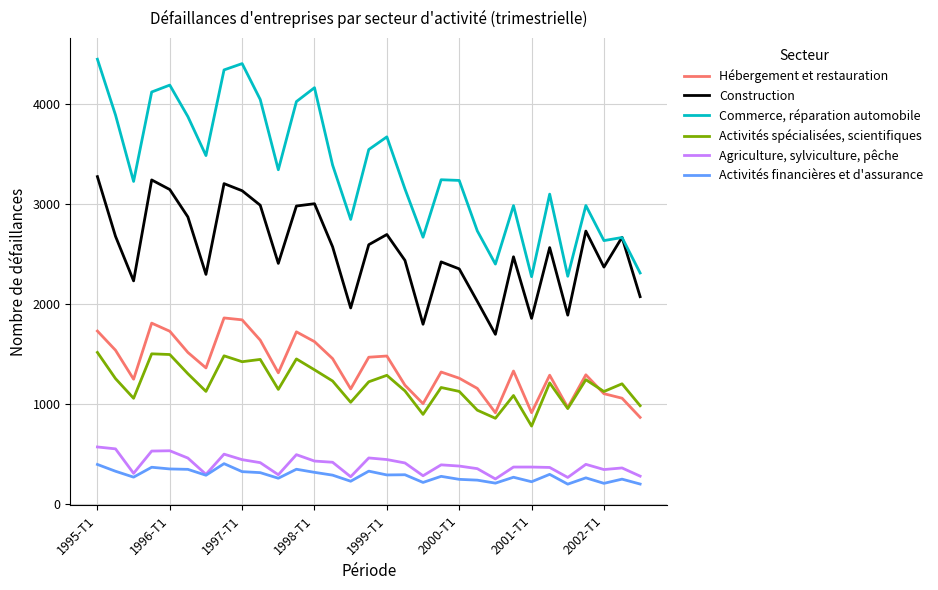

How many intersections are there between Construction and Commerce, réparation automobile?

2